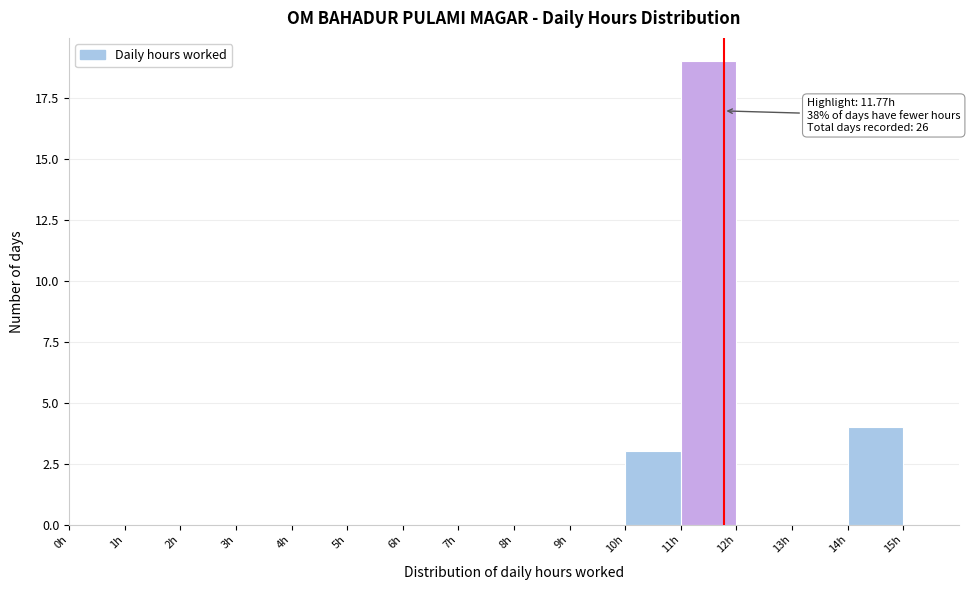

Which range on the x-axis has the tallest bar?

11 to 12